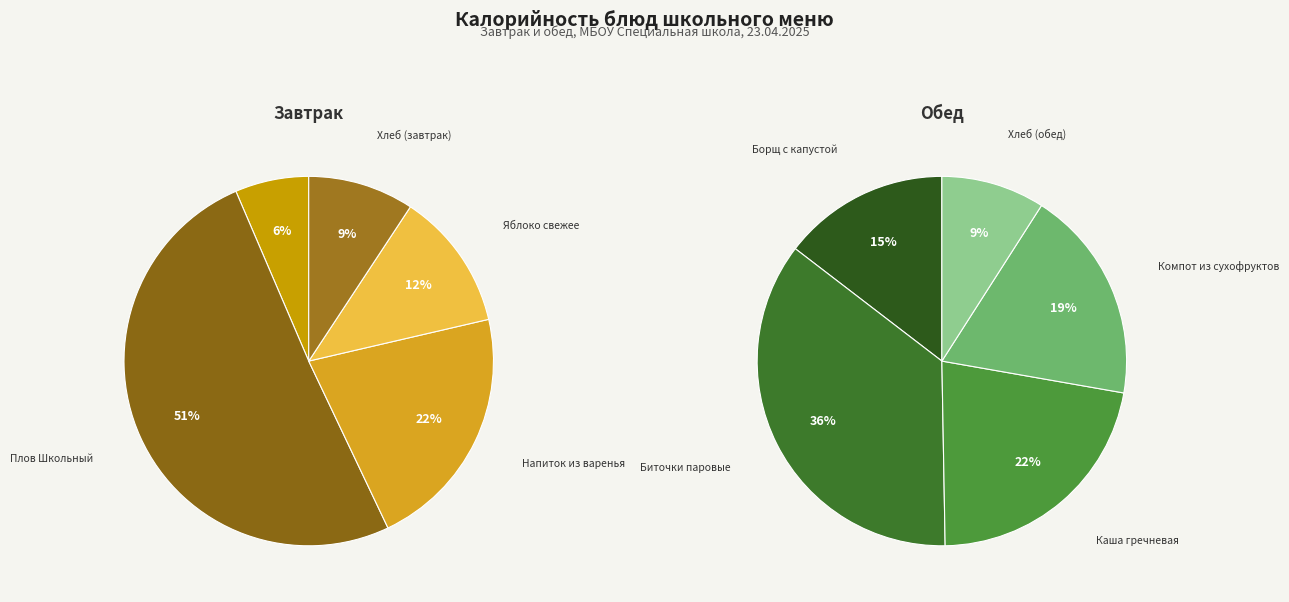

Which has a higher value, Яблоко свежее or Компот из сухофруктов?

Компот из сухофруктов